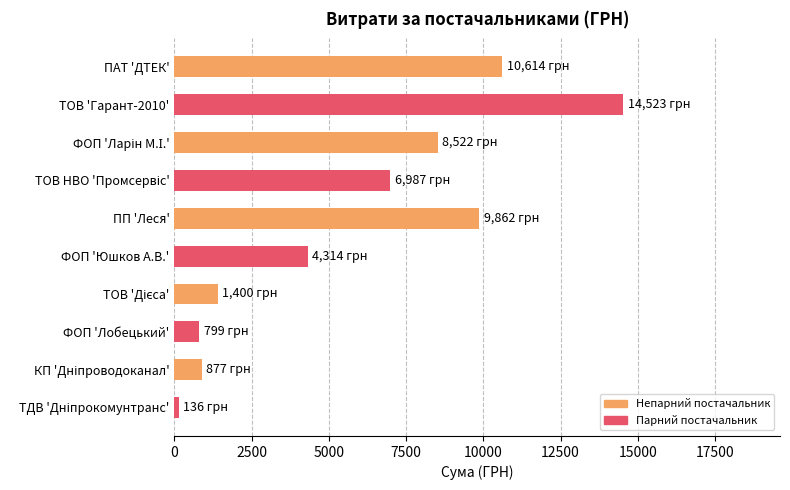

What is the change in value from ТОВ 'Гарант-2010' to ФОП 'Лобецький'?

-13724.0